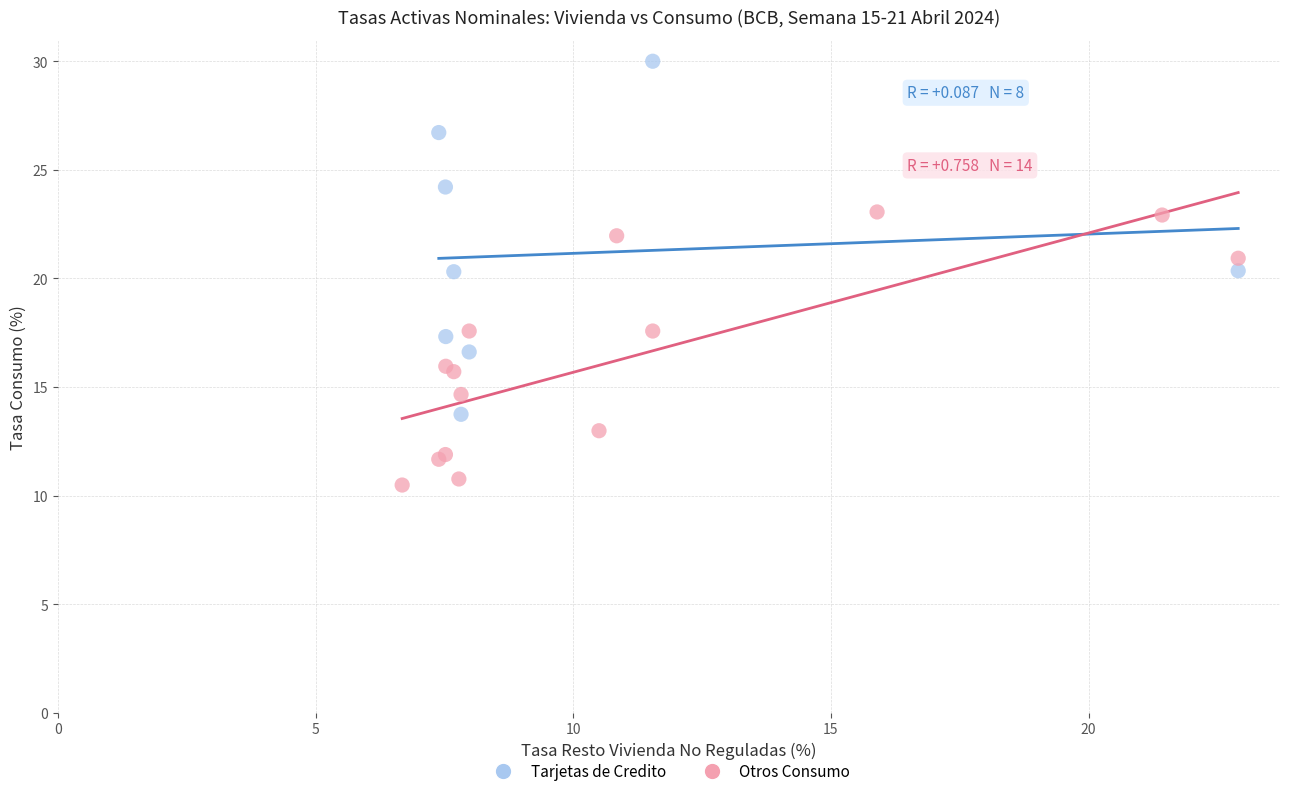

Which series reaches the minimum Y coordinate?

Otros Consumo